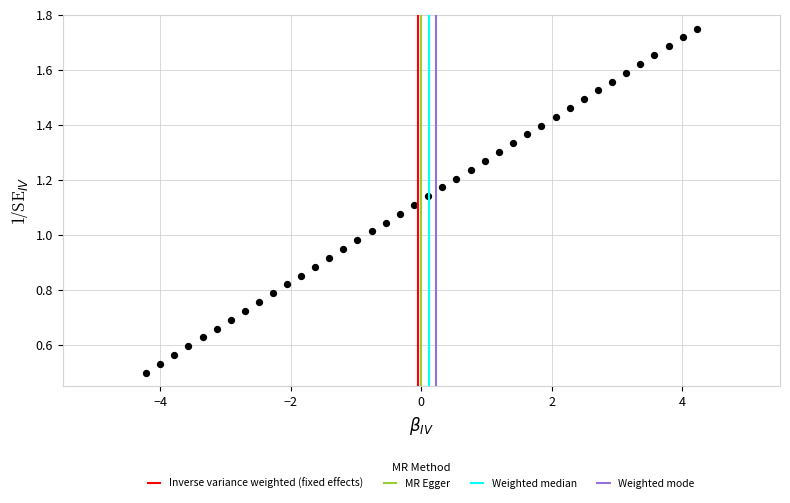

What is the range of X values (max minus min)?

8.4